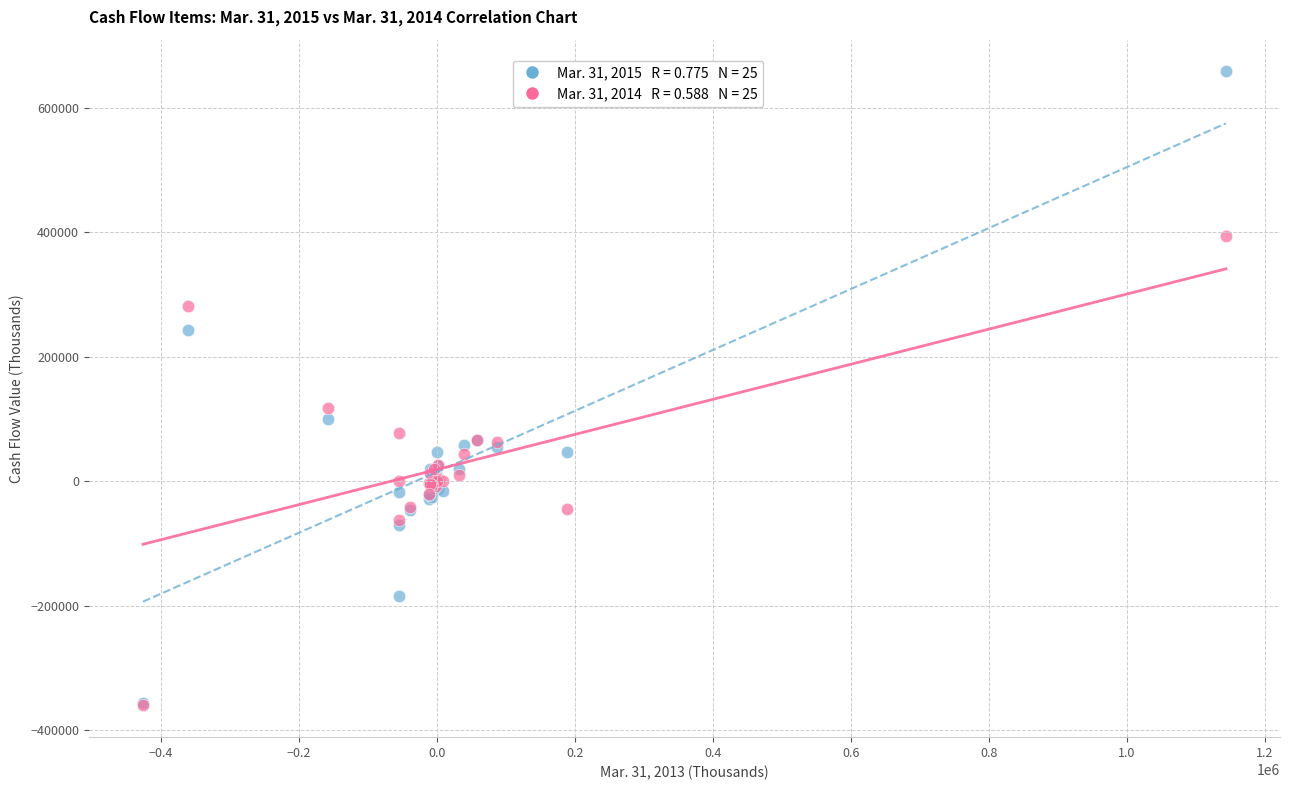

Across all series, what Y value is closest to 149386?

118430